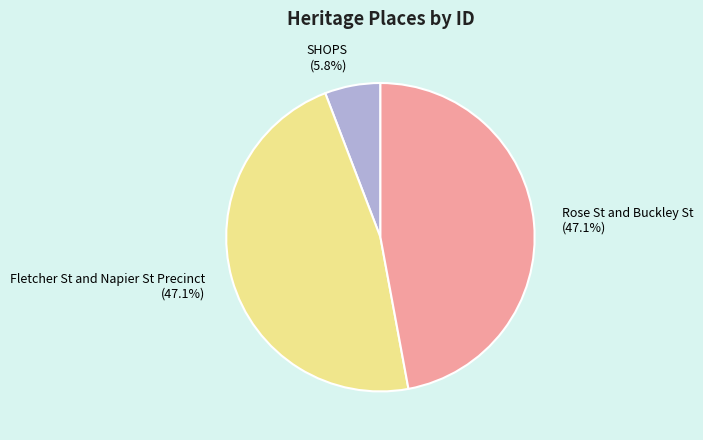

Which category has the smallest portion of the pie?

SHOPS